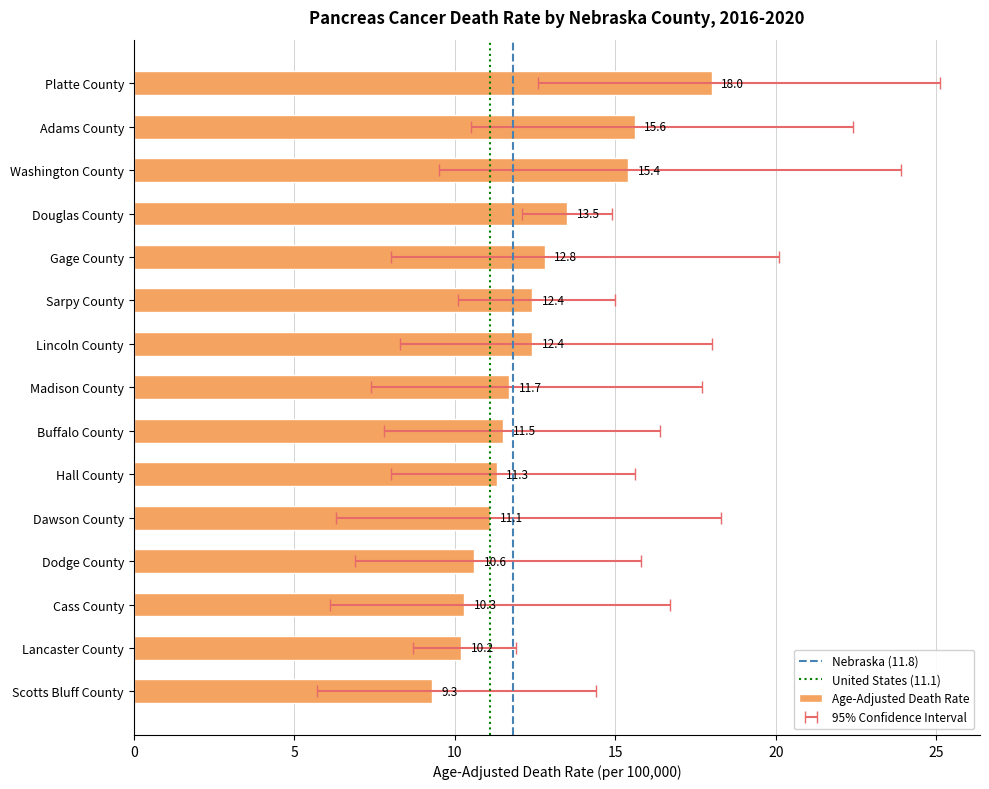

What is the label of the 1st bar from the right?

Scotts Bluff County